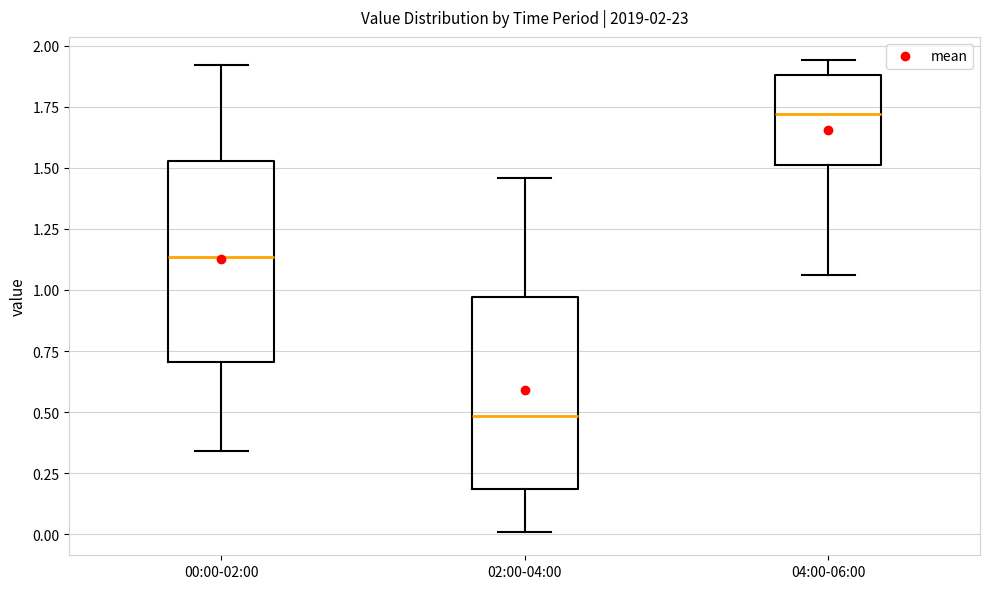

Which box's median line is the highest?

04:00-06:00